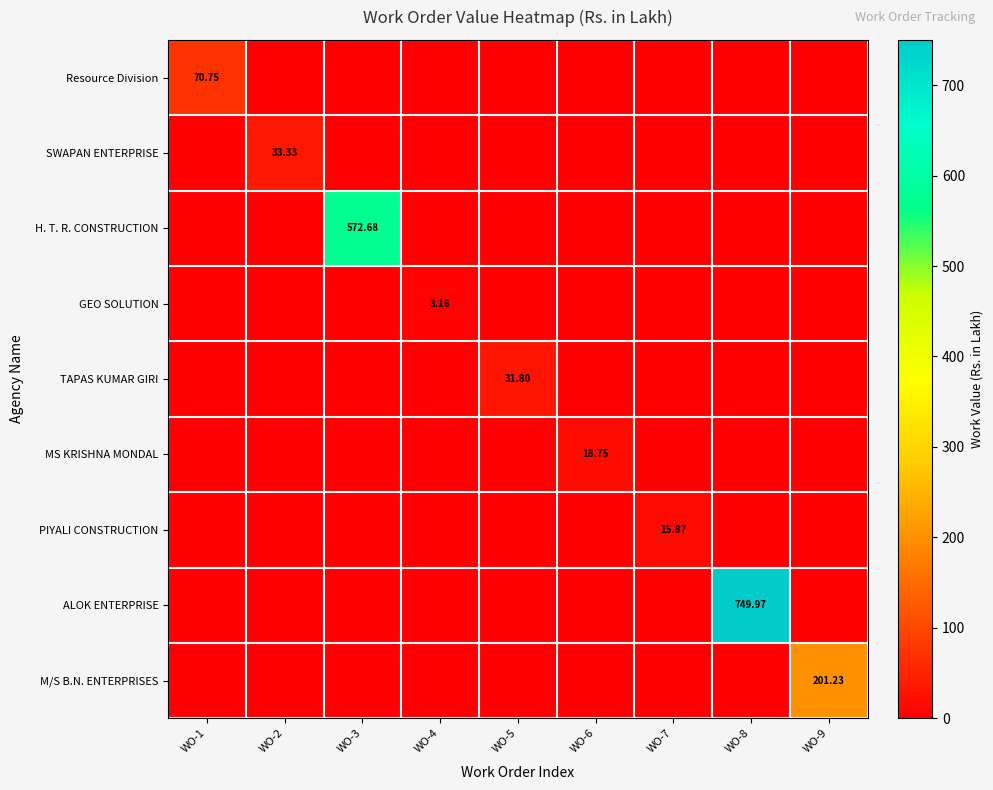

What is the sum of all GEO SOLUTION values?

3.2